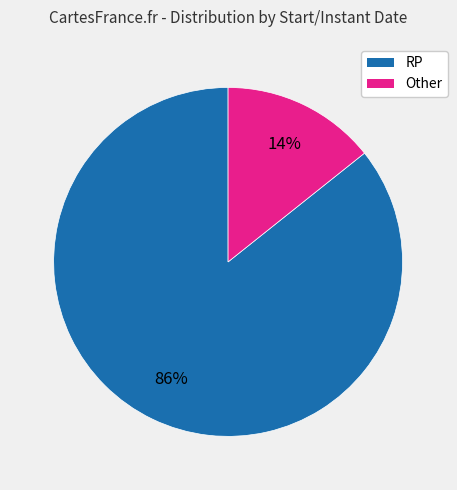

Which slice is the largest?

RP